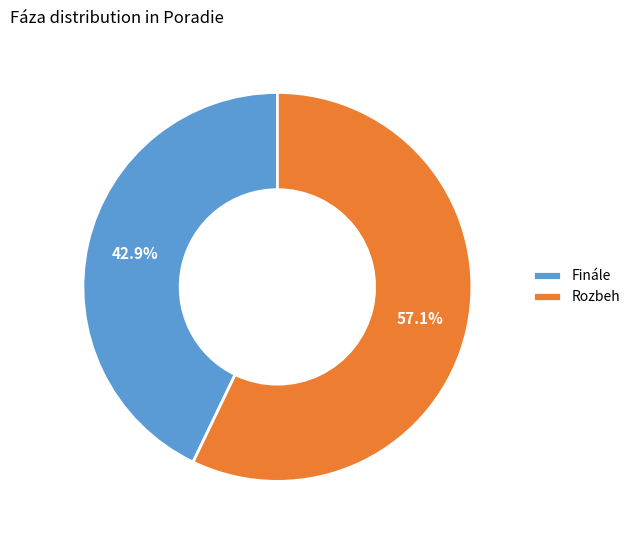

What is the largest slice in the pie chart?

Rozbeh